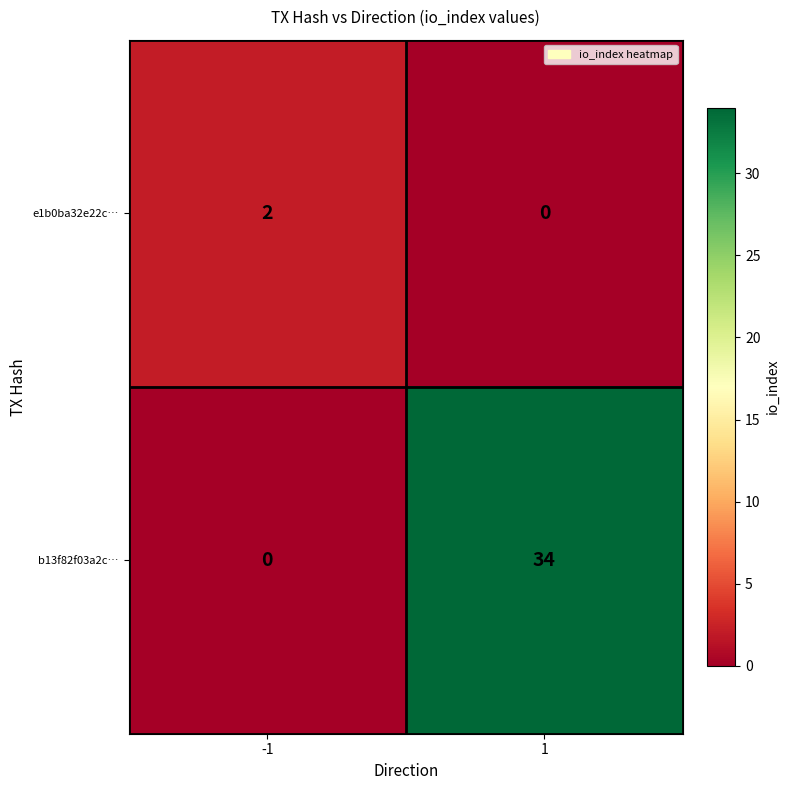

Which series changed the most between -1 and 1?

b13f82f03a2c…